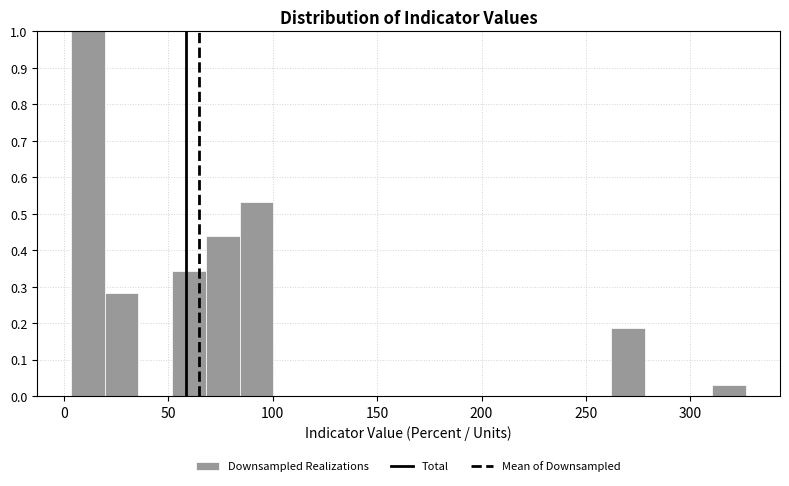

Around what value on the x-axis is the tallest bar? Give the approximate position of its centre, as read against the axis.

10